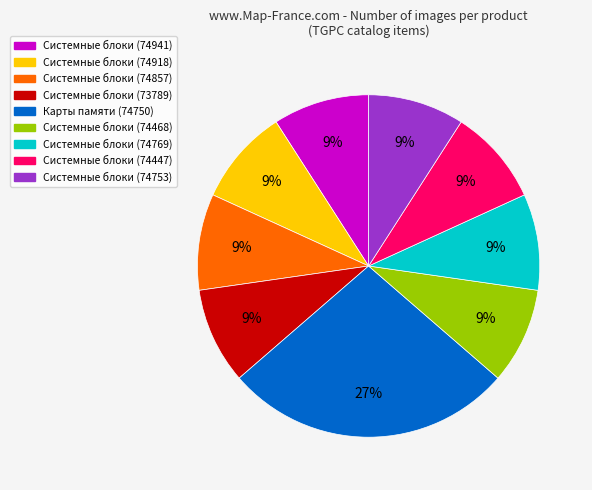

Do Системные блоки (74941) and Системные блоки (74918) together represent more than half of the pie?

No